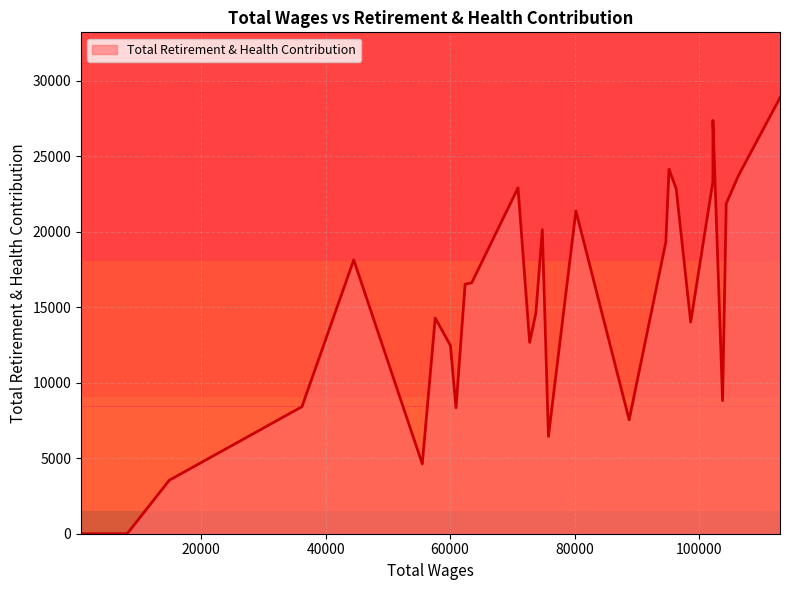

What is the change in value from 73787.0 to 8113.0?

-14643